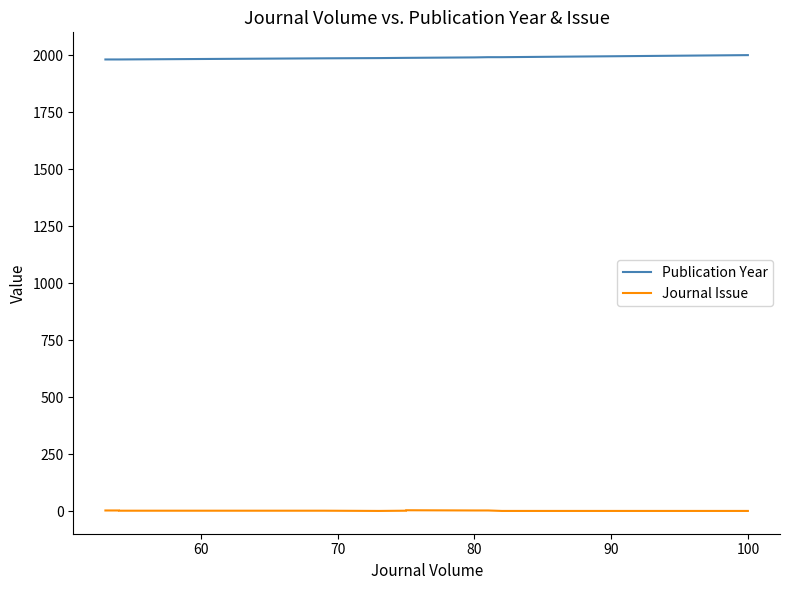

What are all the series names shown in the legend?

Publication Year, Journal Issue